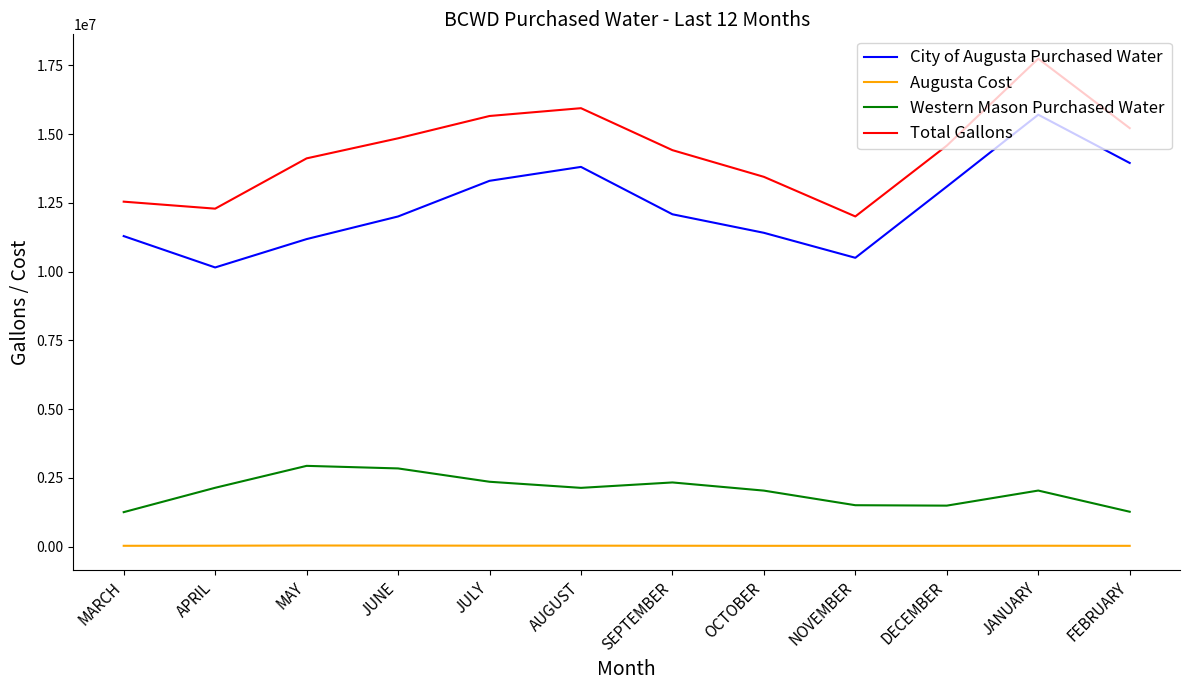

List the series in order of their peak value, highest first.

Total Gallons, City of Augusta Purchased Water, Western Mason Purchased Water, Augusta Cost